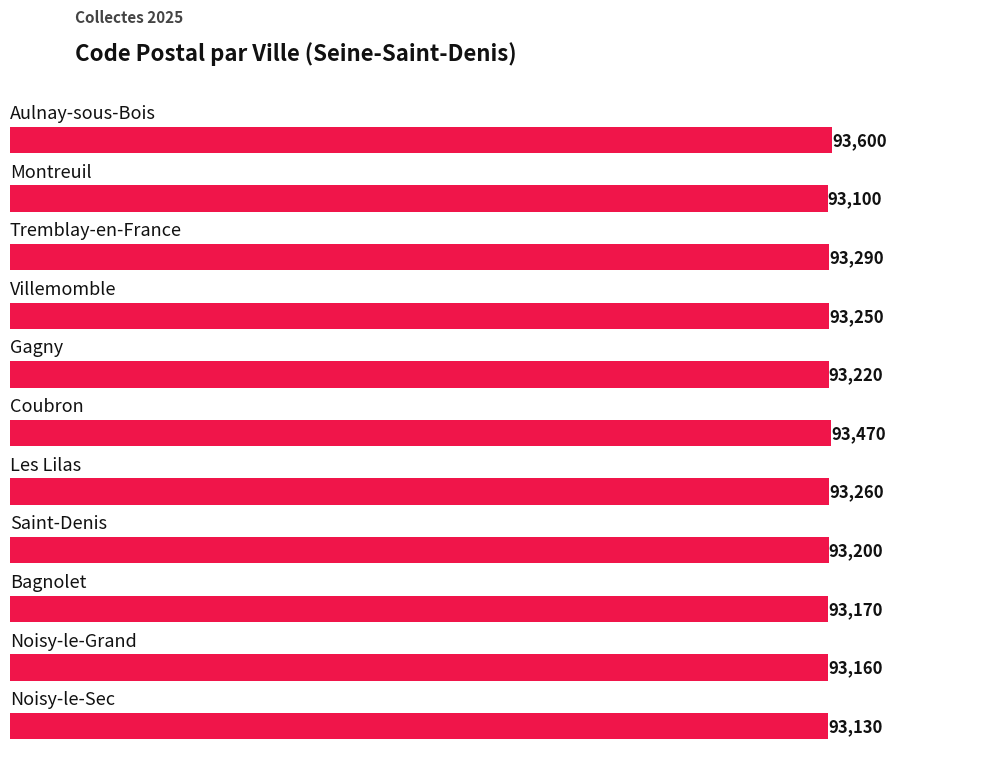

What is the greatest value displayed?

93600